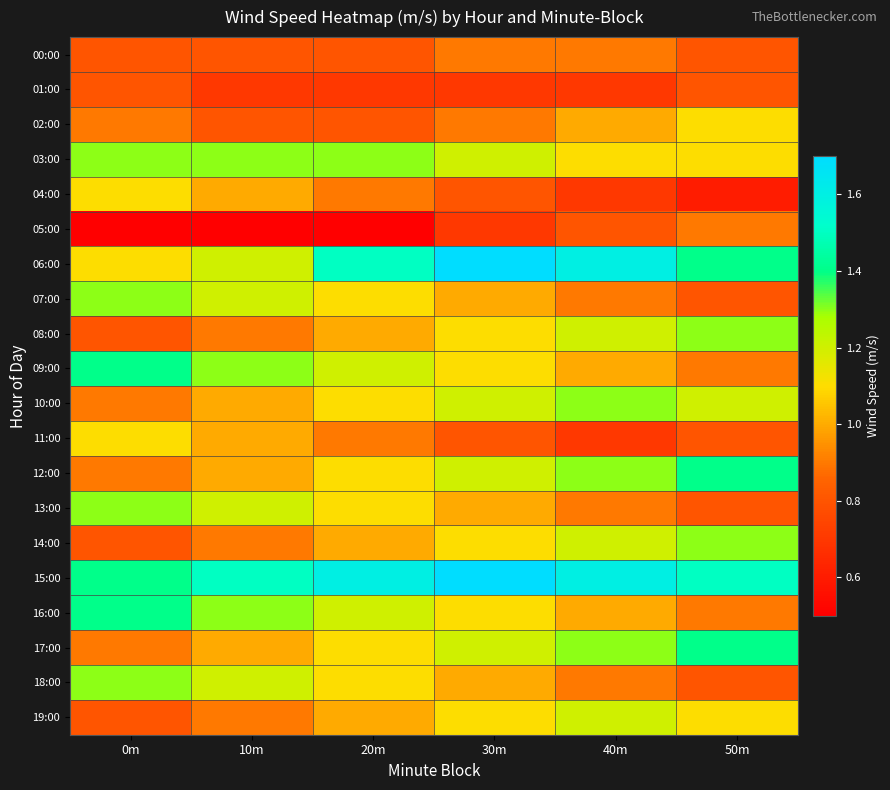

What is the total value across all series at 0m?

20.8